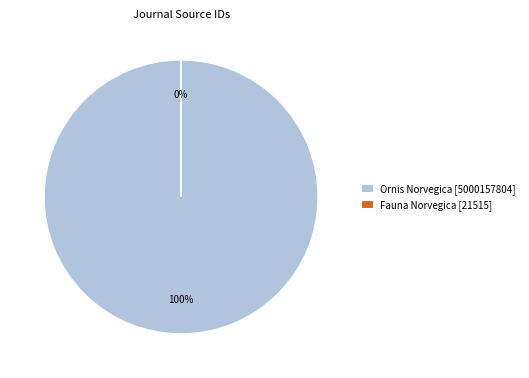

The Ornis Norvegica slice represents 100% of the pie. True or false?

True